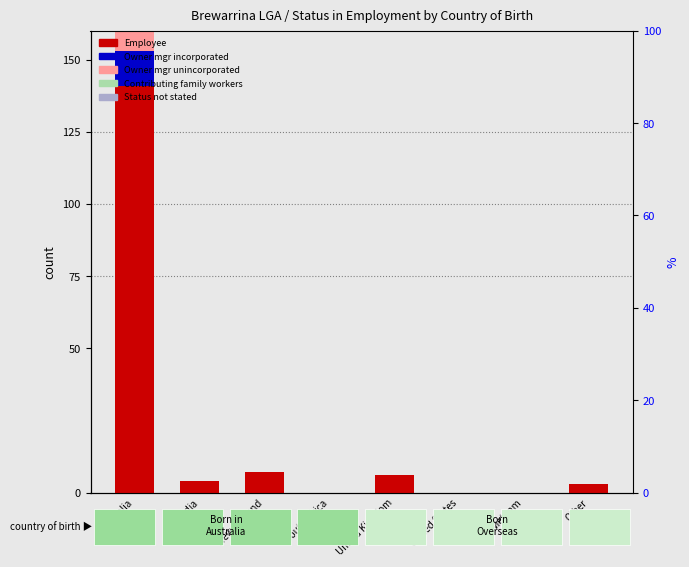

Count the number of data series in this chart.

5